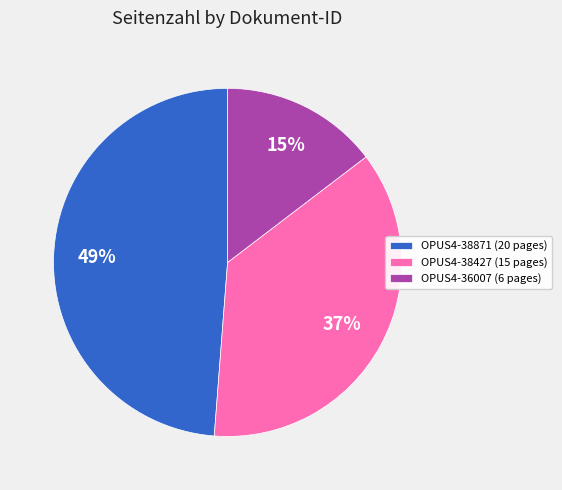

What is the ratio of the value at OPUS4-36007 (6 pages) to the value at OPUS4-38871 (20 pages)?

0.3